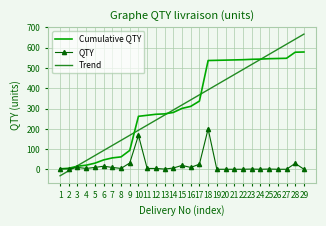

Is it true that Trend equals 144.6 at 23?

False